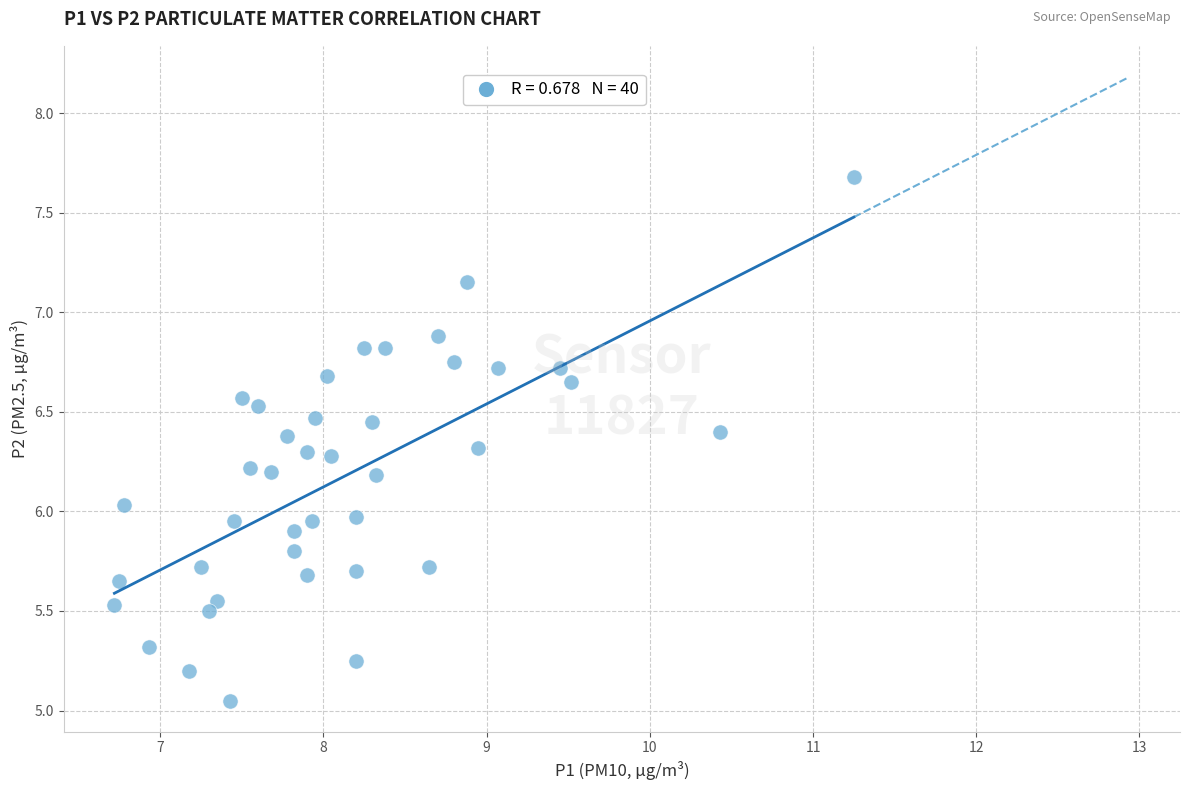

What is the range of X values (max minus min)?

4.5